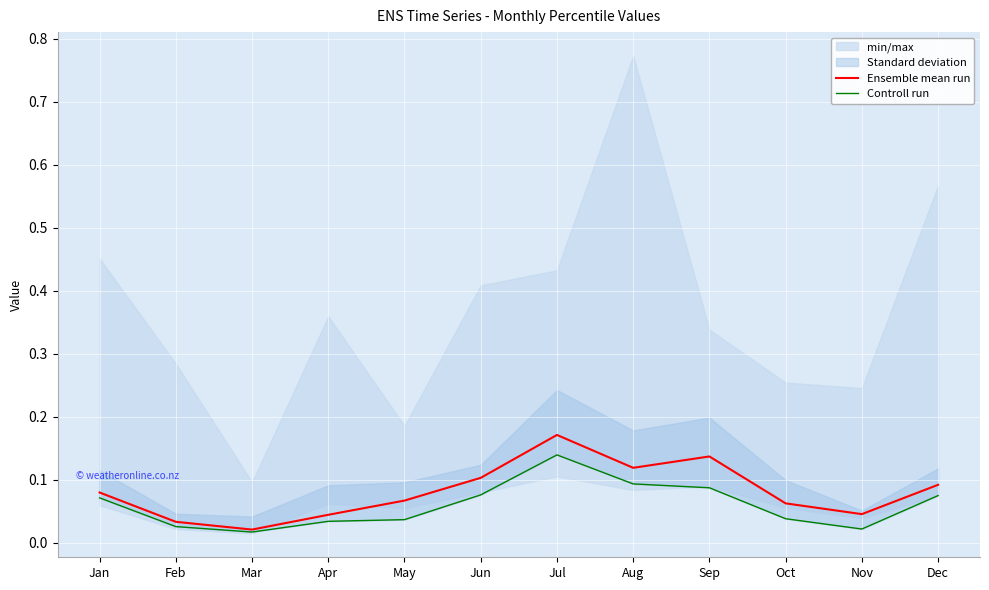

What is the average value of the Ensemble mean run series?

0.1